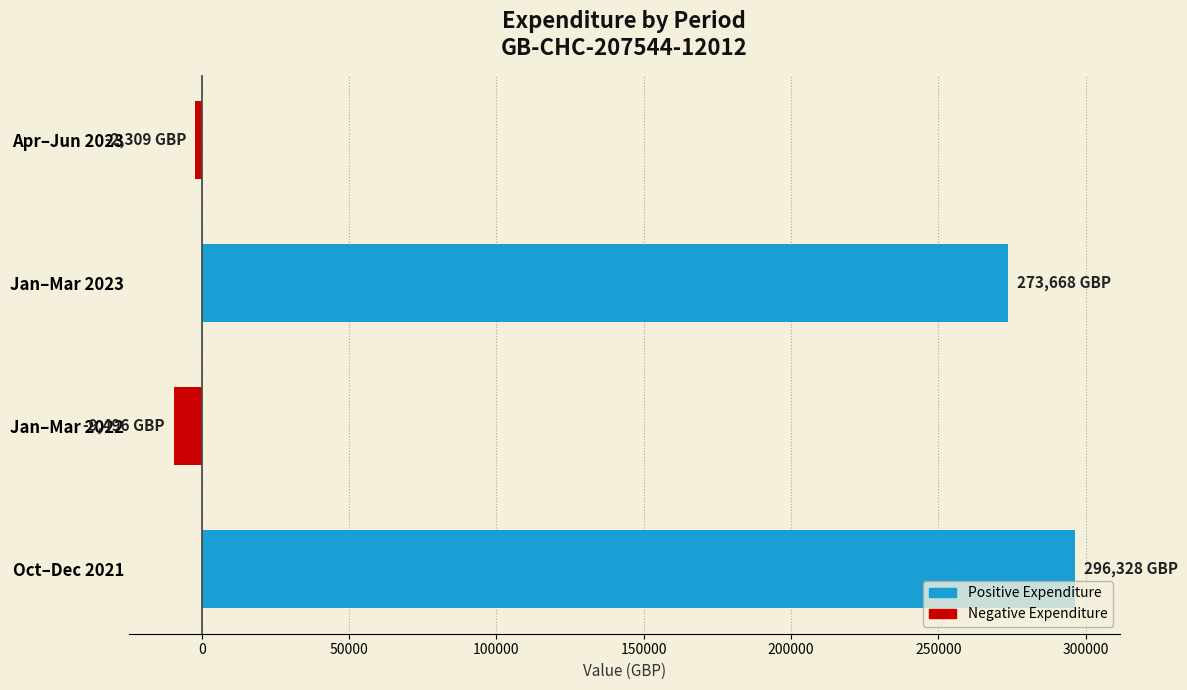

Rank the categories by value from highest to lowest.

Oct–Dec 2021, Jan–Mar 2023, Apr–Jun 2023, Jan–Mar 2022